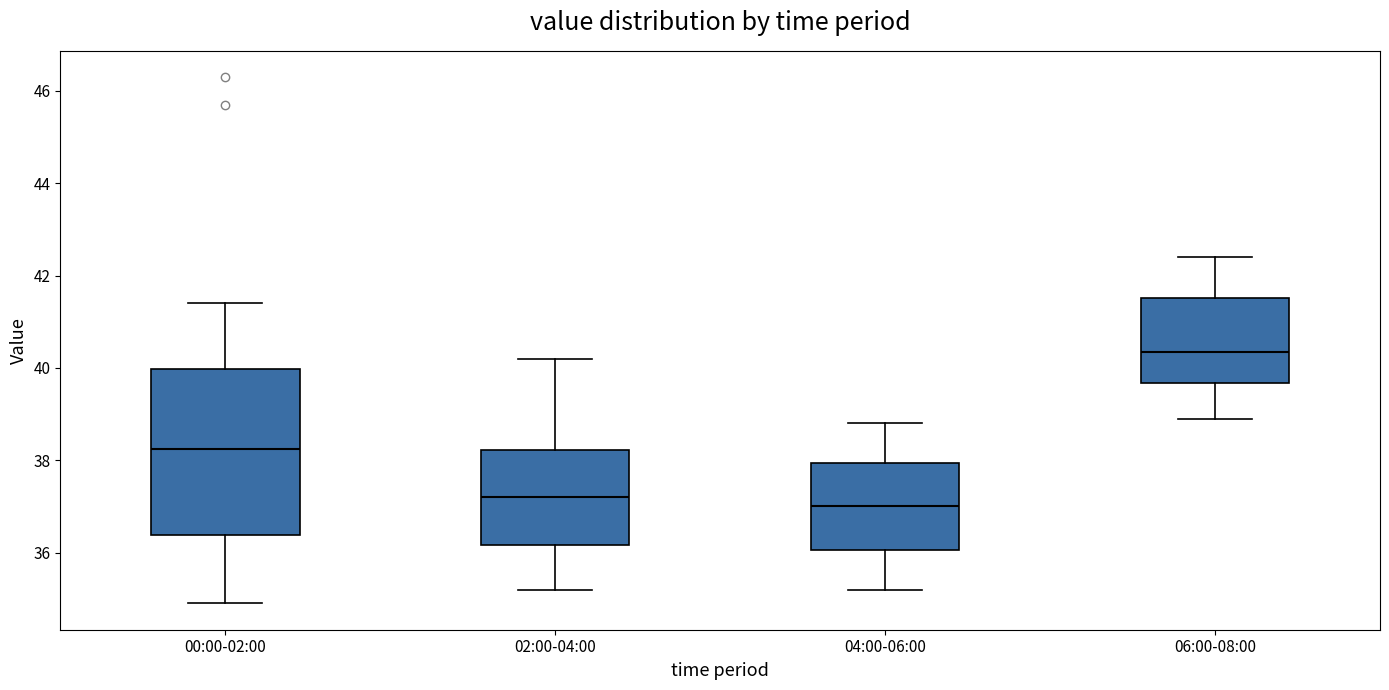

Where does the median line of the box for 00:00-02:00 sit on the y-axis? The values are not printed on the chart, so give them approximately, as read against the axis.

38.2